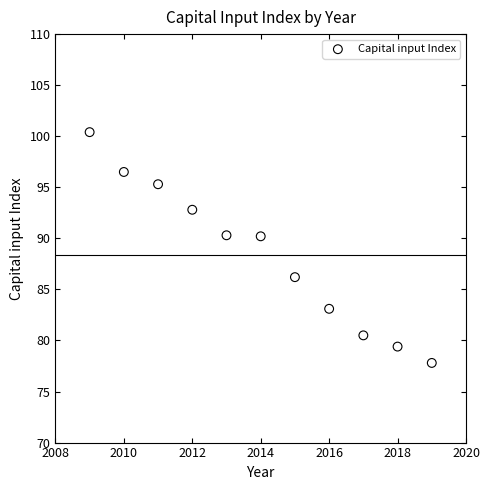

What is the range of Y values (max minus min)?

22.6